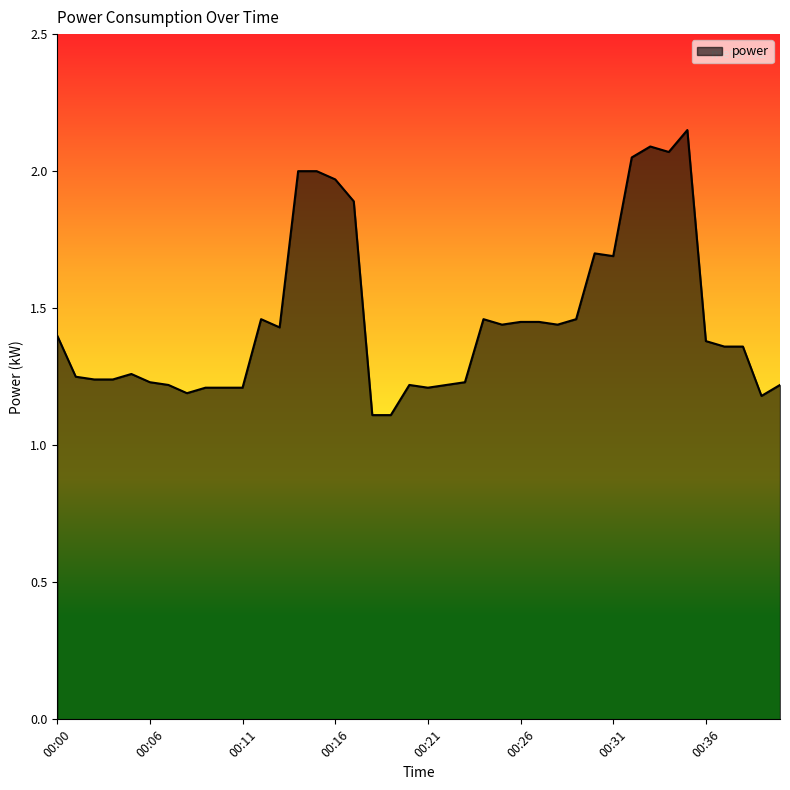

What is the minimum value shown in the chart?

1.1